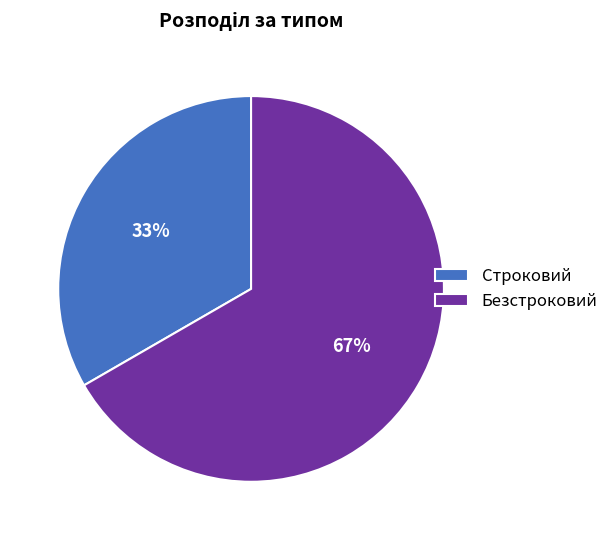

How many slices are in this pie chart?

2